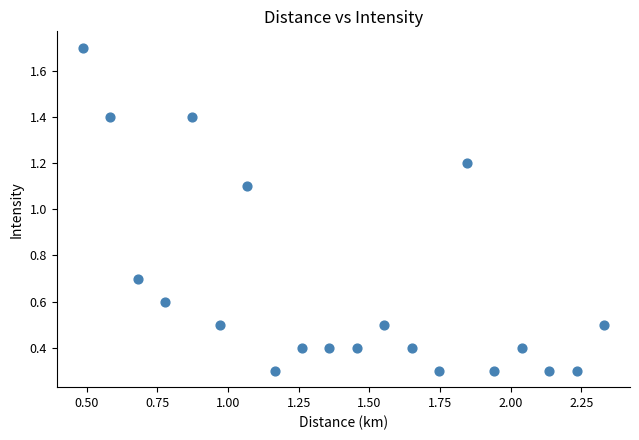

What is the range of Y values (max minus min)?

1.4